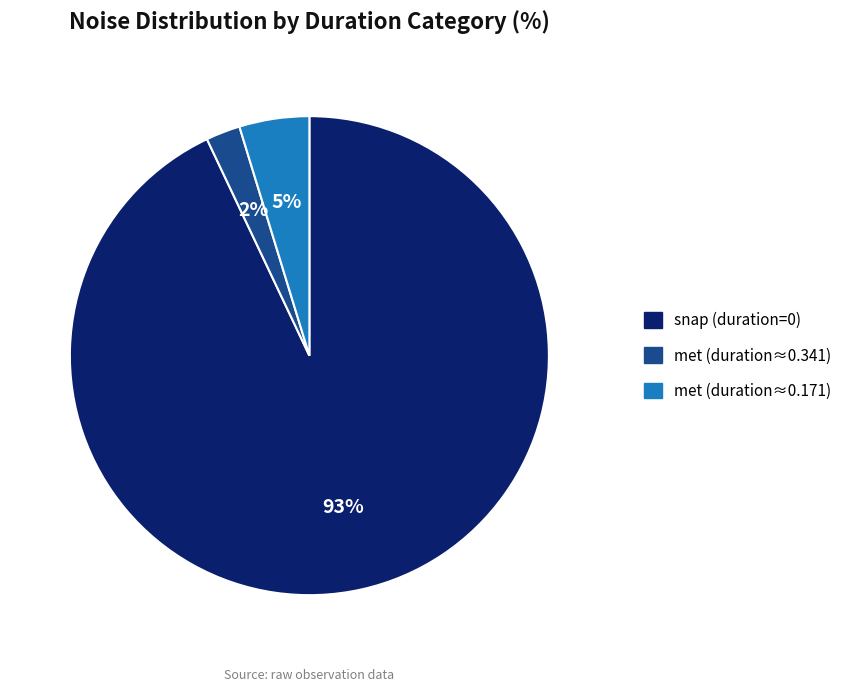

Is there any slice that represents more than half of the pie?

Yes